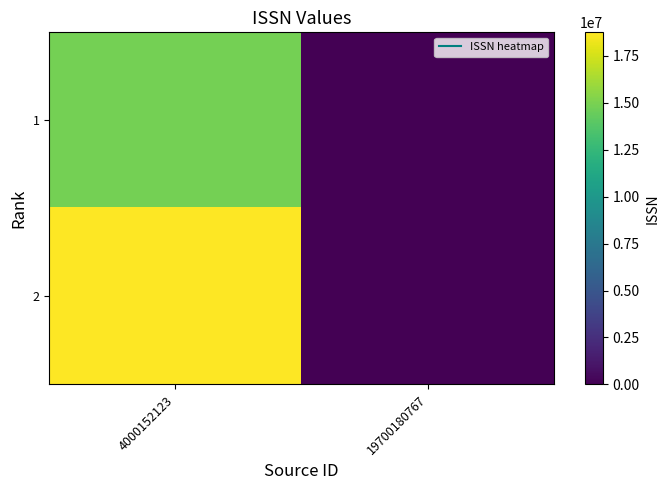

At which category is the sum across all series the highest?

4000152123